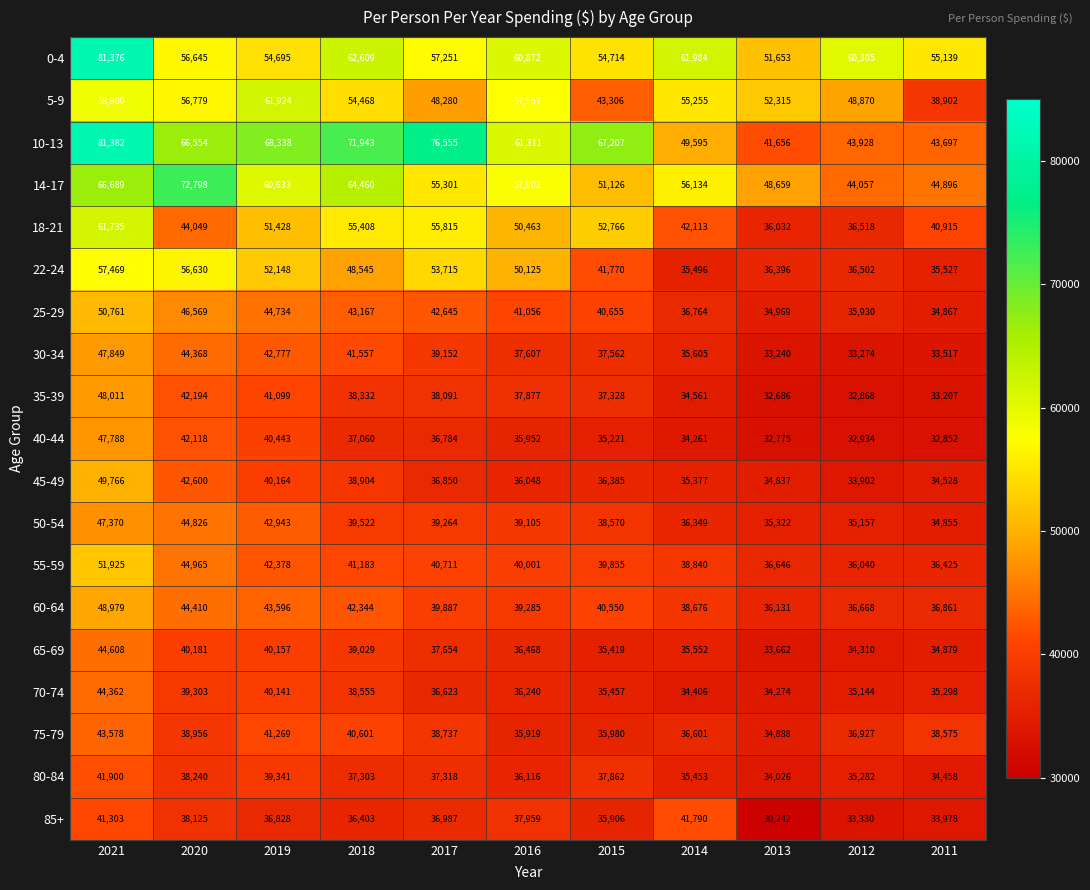

List the series in order of their peak value, lowest first.

85+, 80-84, 75-79, 70-74, 65-69, 50-54, 40-44, 30-34, 35-39, 60-64, 45-49, 25-29, 55-59, 22-24, 18-21, 5-9, 14-17, 0-4, 10-13